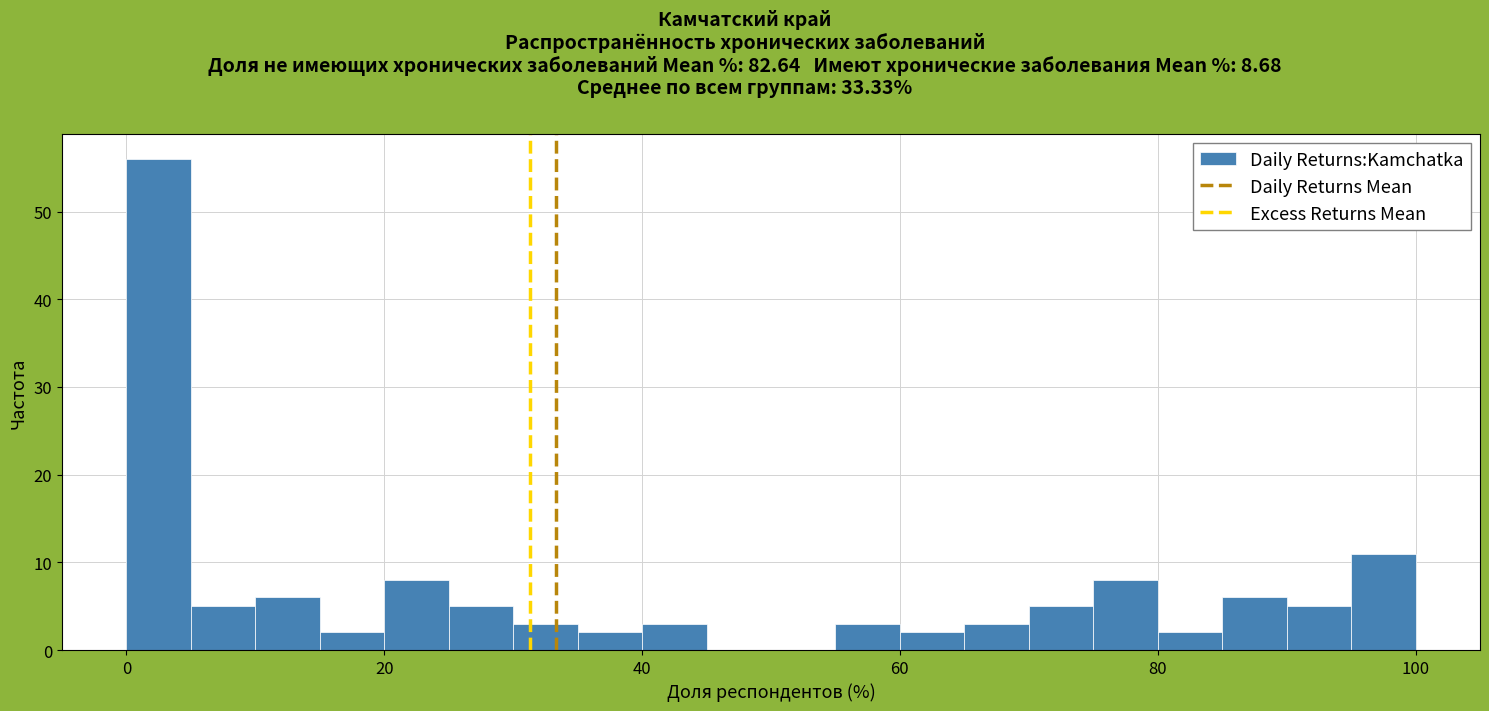

Around what value on the x-axis is the tallest bar? Give the approximate position of its centre, as read against the axis.

2